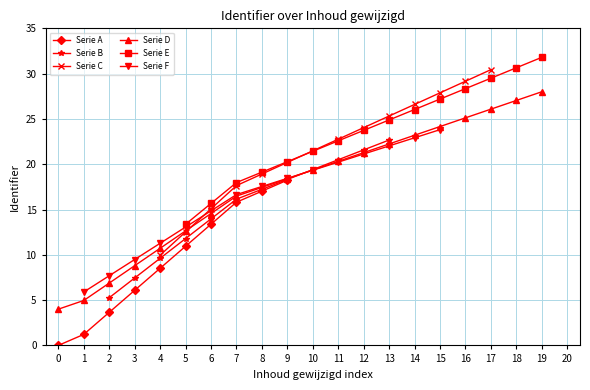

What is the value of the 10th point from the left?

18.4